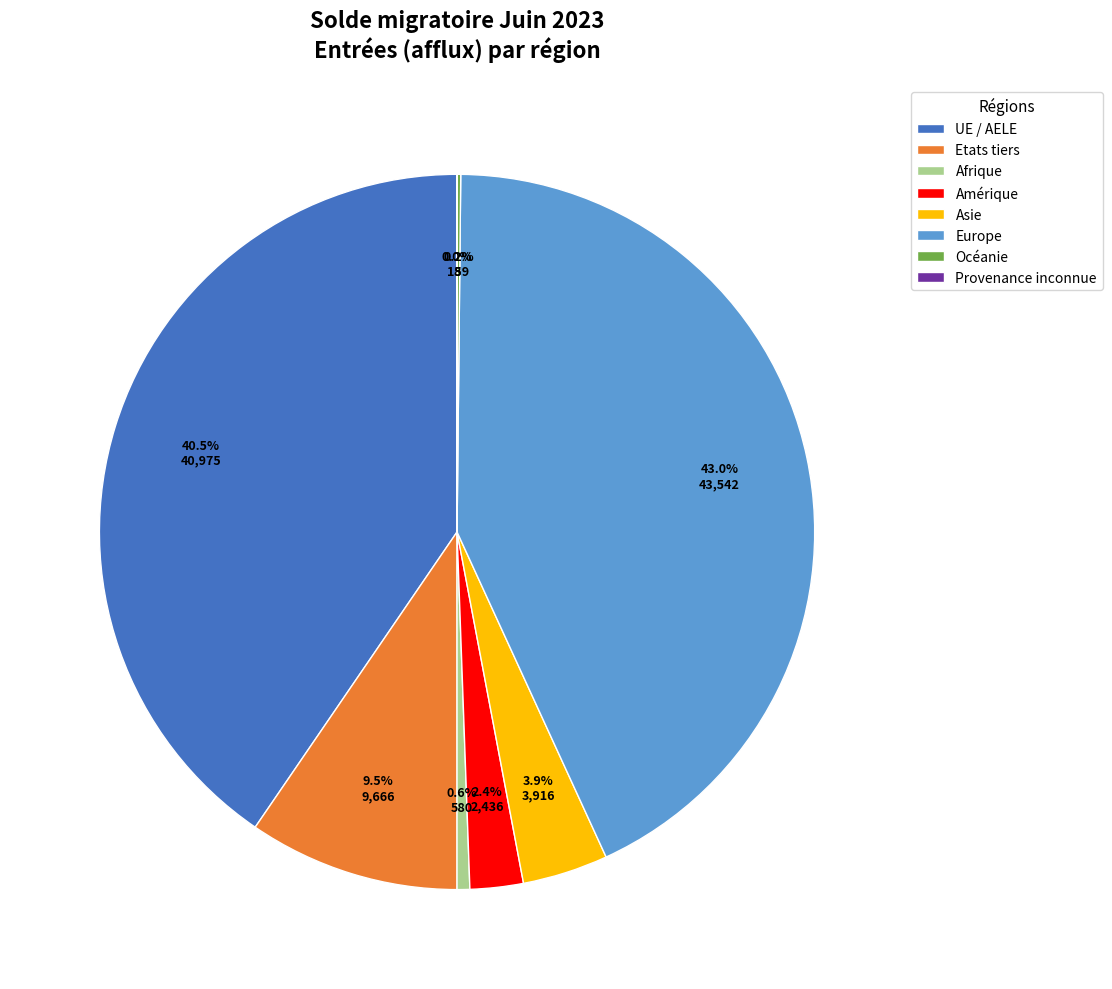

Which has a higher value, UE / AELE or Asie?

UE / AELE